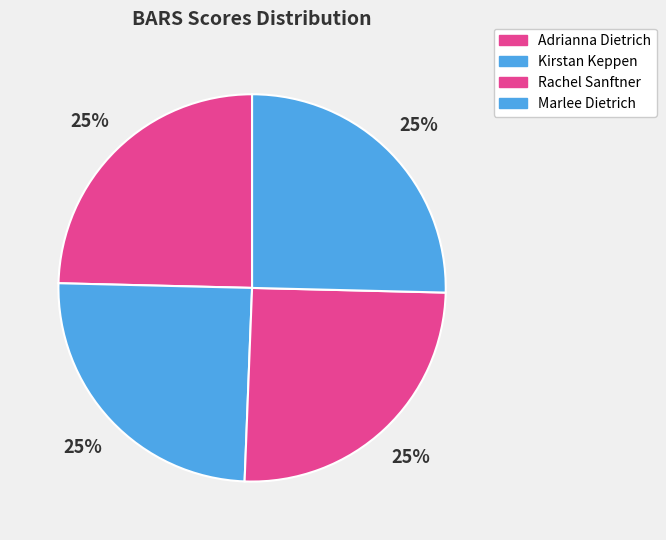

The Adrianna Dietrich slice represents 25% of the pie. True or false?

True